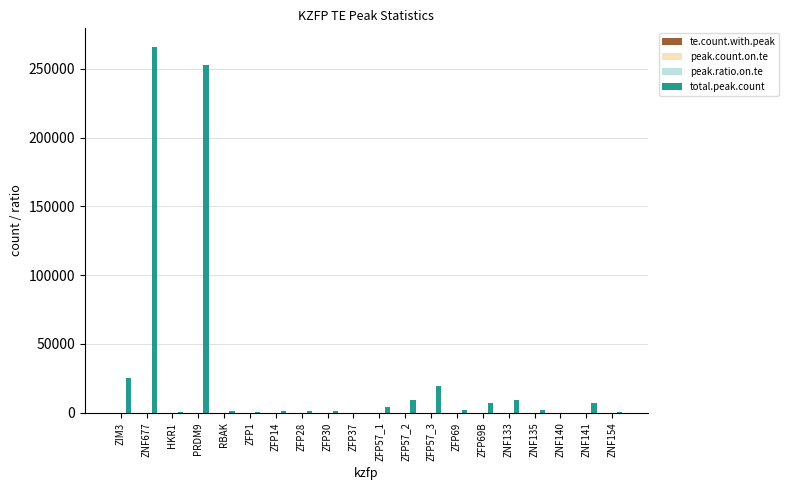

Which label corresponds to the largest value in the chart?

ZNF677